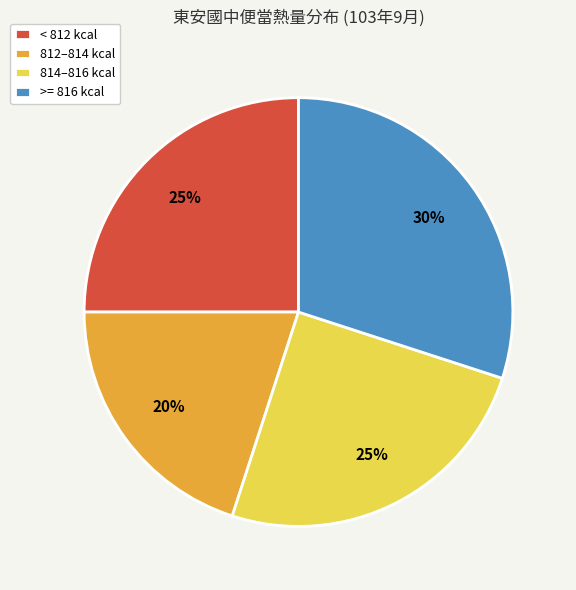

Is the sum of < 812 kcal and 812–814 kcal greater than half?

No